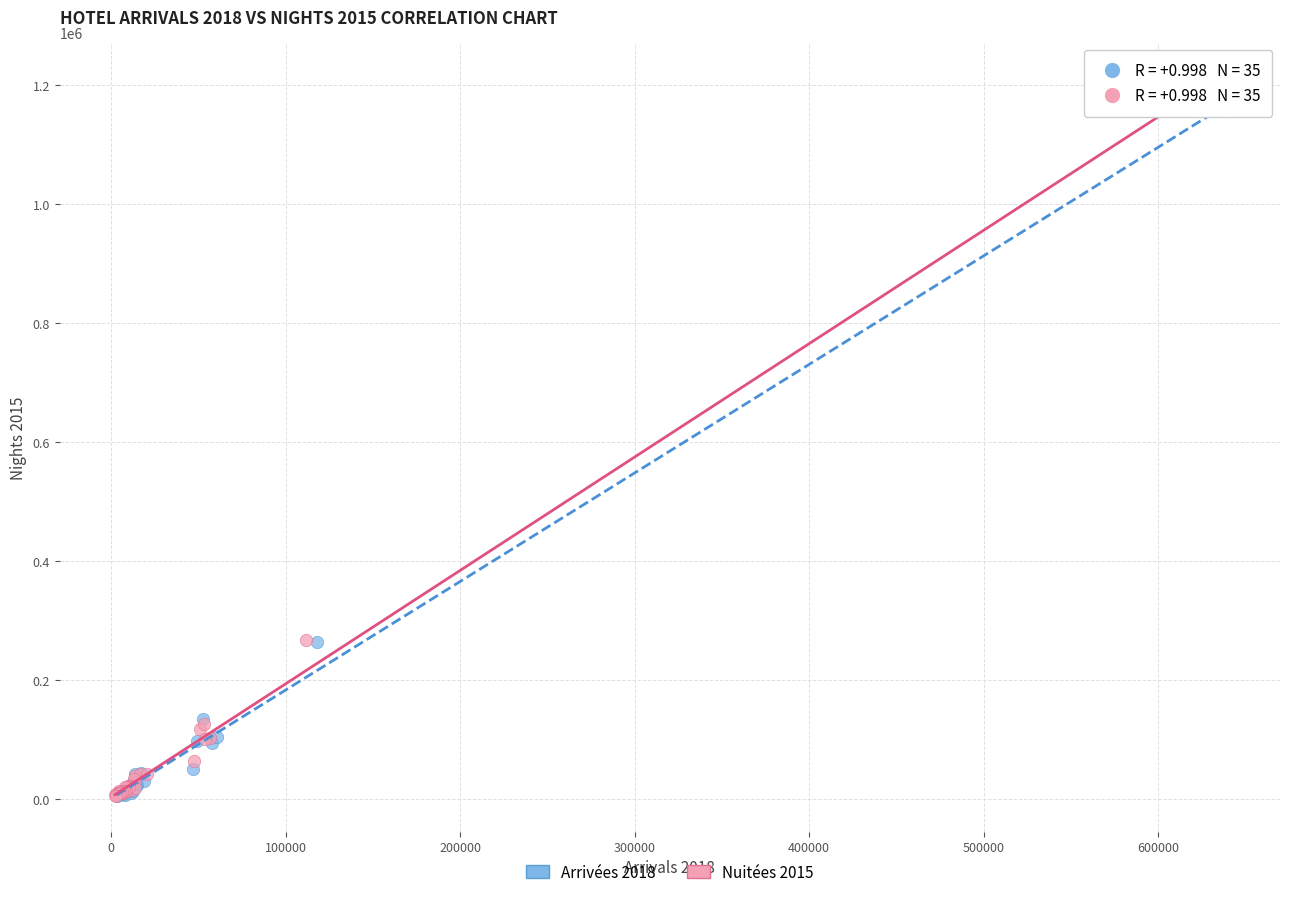

Which series has the largest Y range (max minus min)?

Nuitées 2015